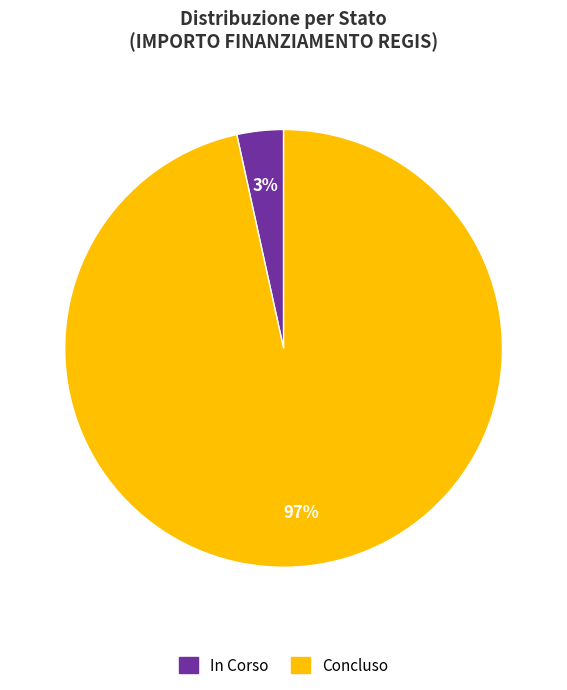

Is the sum of In Corso and Concluso greater than half?

Yes